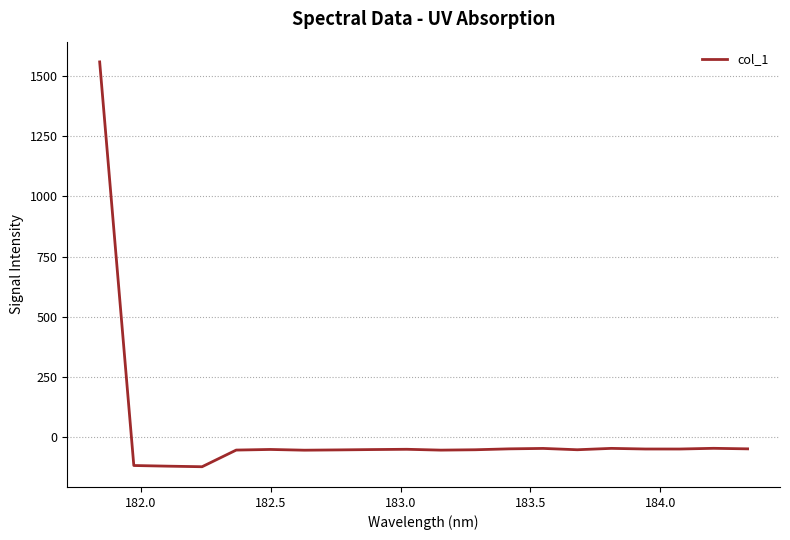

What is the sum of all values?

362.8